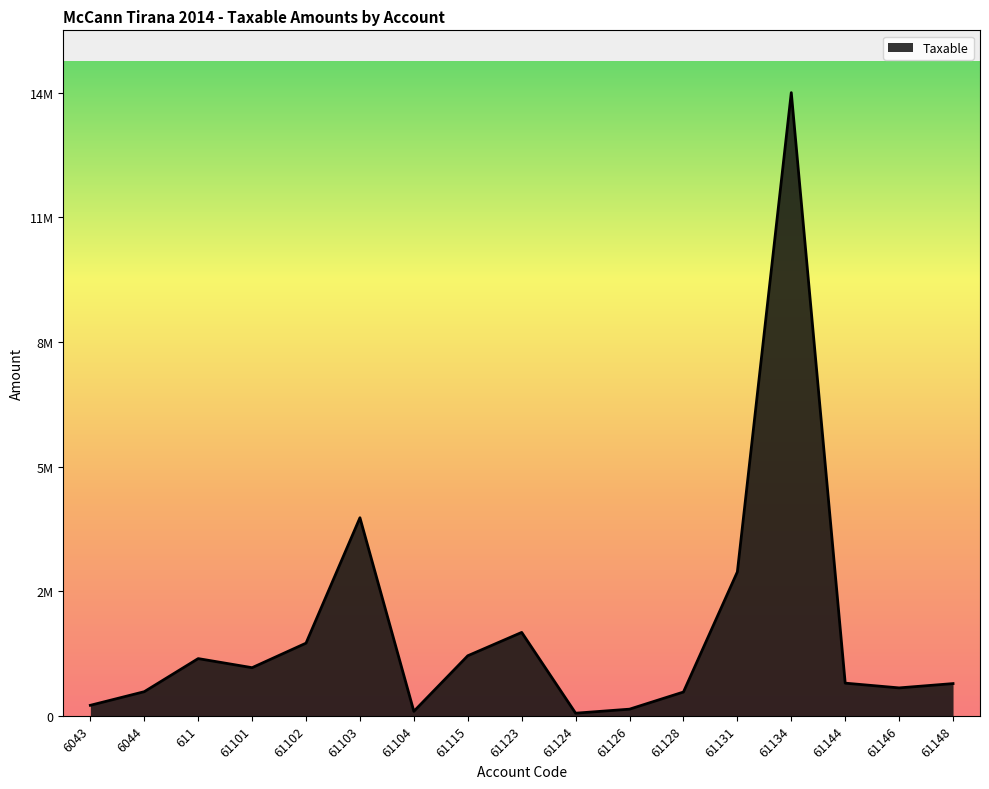

Reading left to right, list all the values displayed in this chart.

6043=250227.1	6044=575296.9	611=1366068.5	61101=1149043.7	61102=1735151.5	61103=4731146.9	61104=105900.0	61115=1433753.2	61123=1991862.2	61124=61813.2	61126=157990.0	61128=567460.5	61131=3437988.5	61134=14887859.8	61144=779642.1	61146=666085.5	61148=769080.9